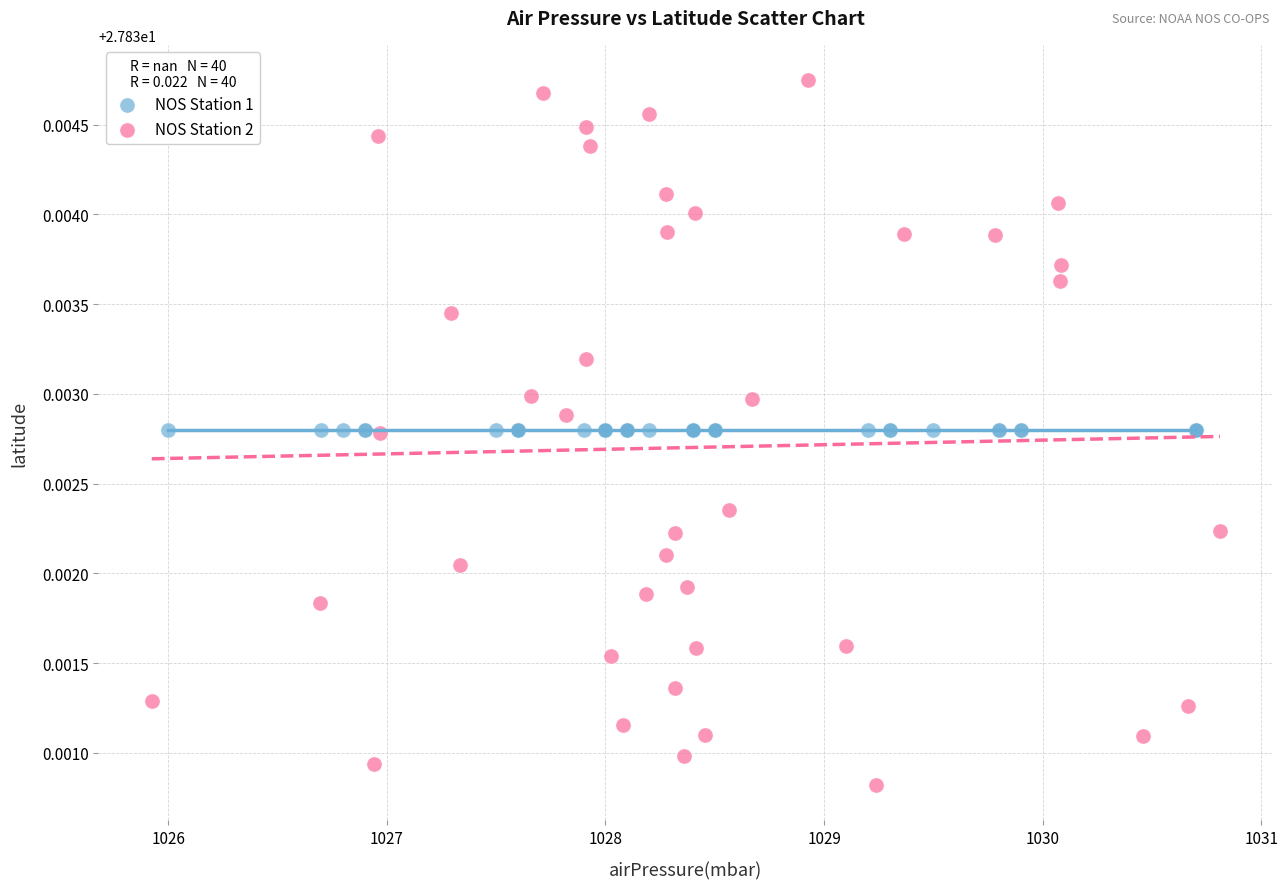

Which series reaches the maximum Y coordinate?

NOS Station 2